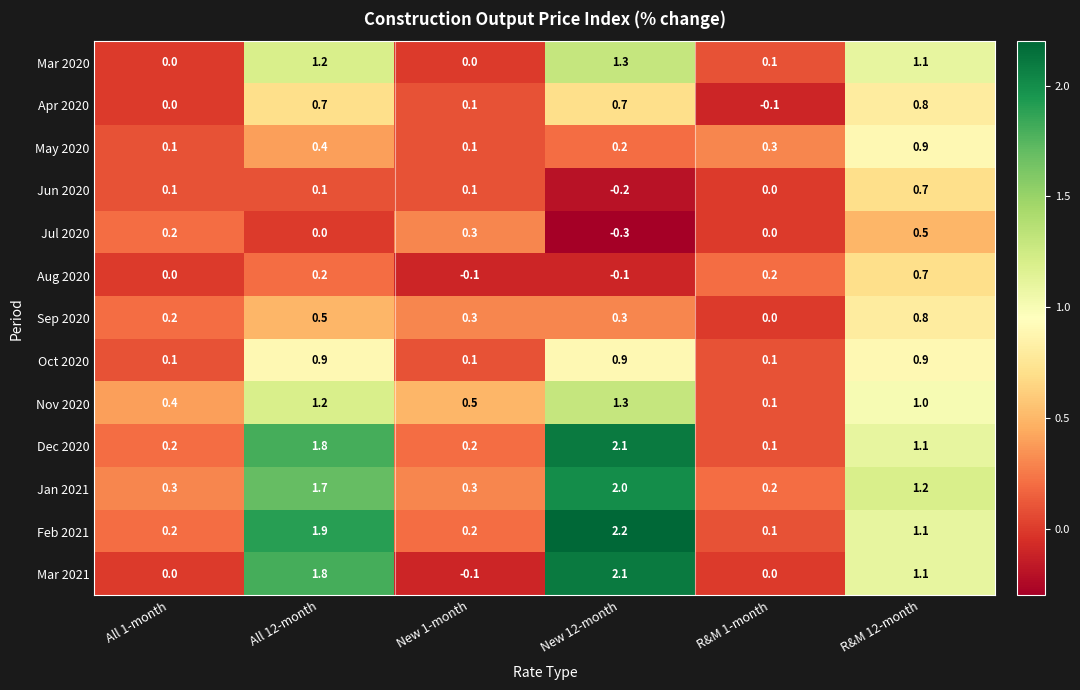

The value of Nov 2020 at R&M 12-month is 0.2. True or false?

False